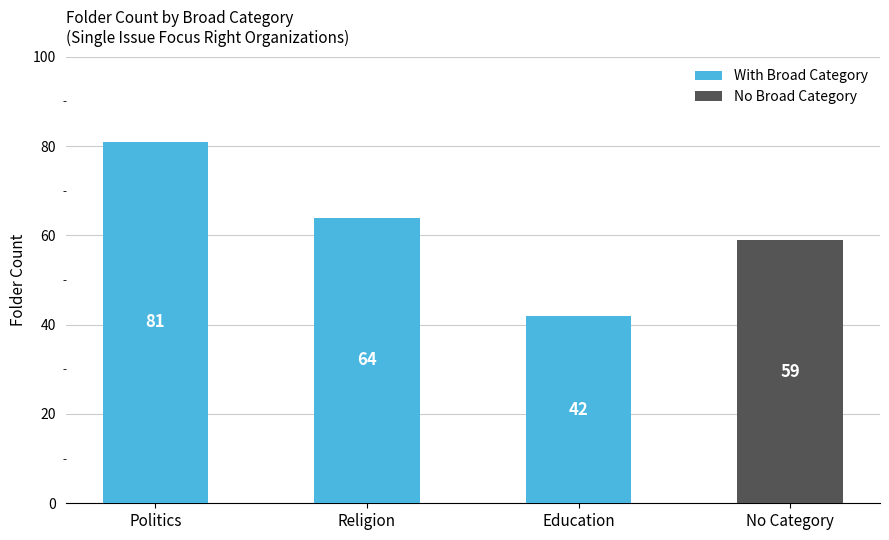

Between Religion and Education, which is larger?

Religion